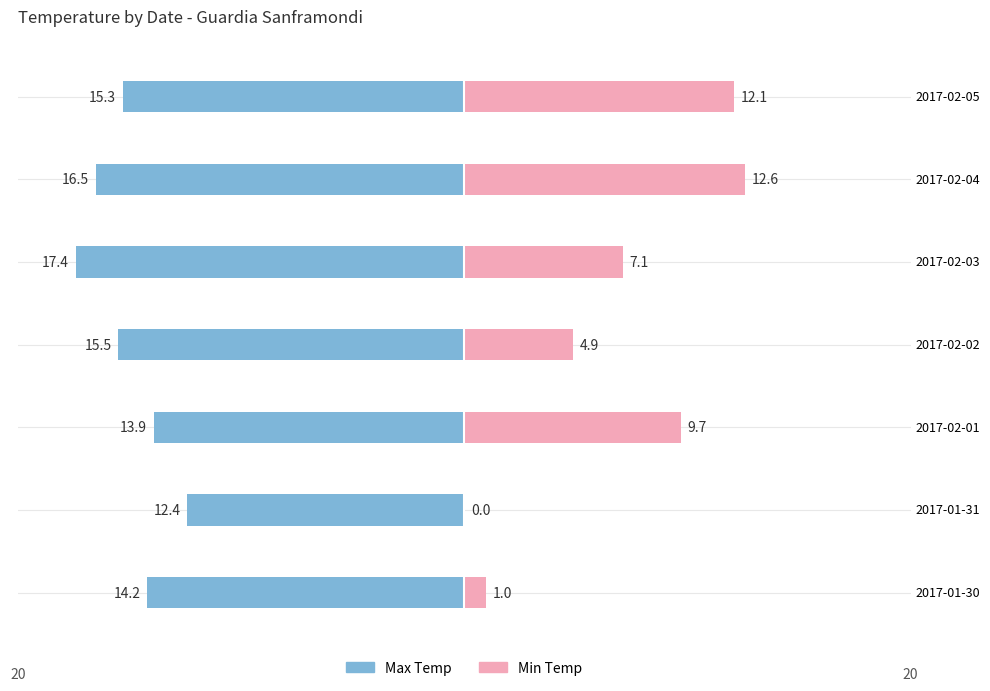

What is the difference between the maximum and minimum values in the Max Temp series?

5.0